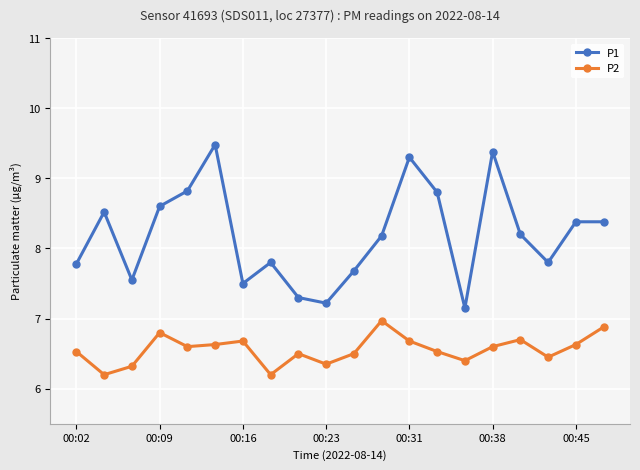

Which series has the widest spread of values?

P1